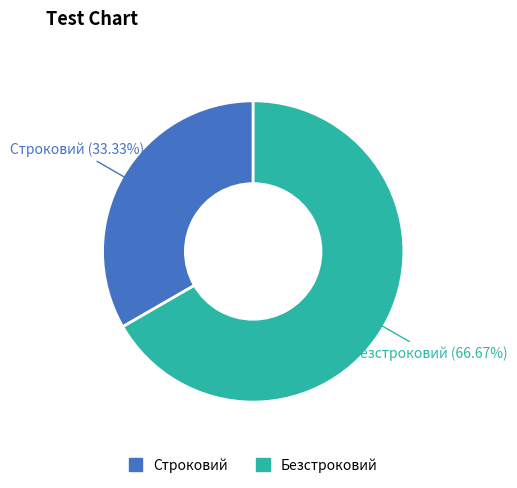

To the nearest percent, what is the average slice percentage?

50%